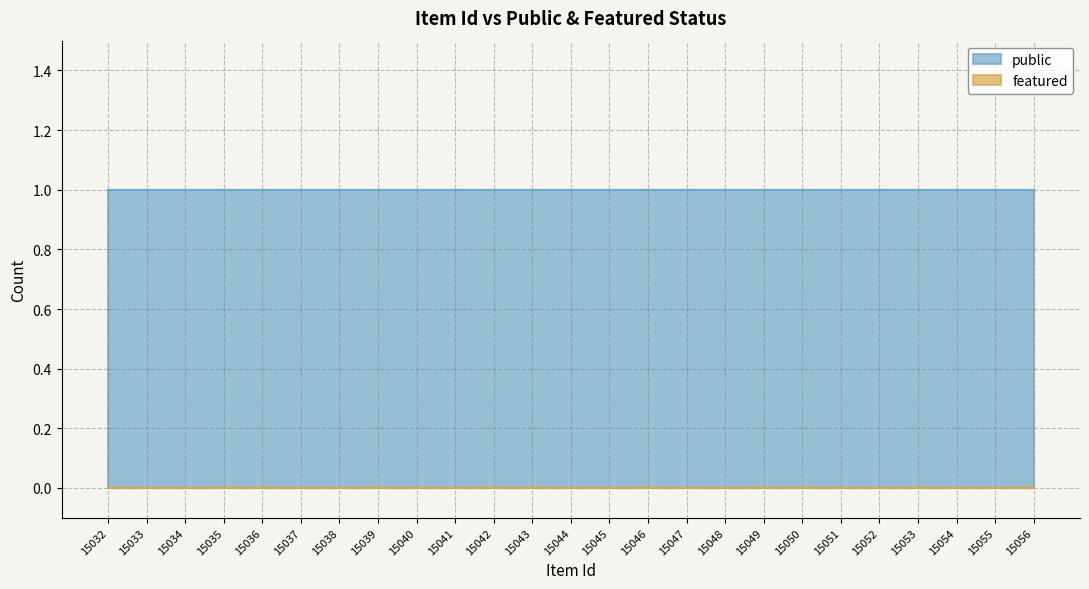

List the series in order of their peak value, lowest first.

featured, public